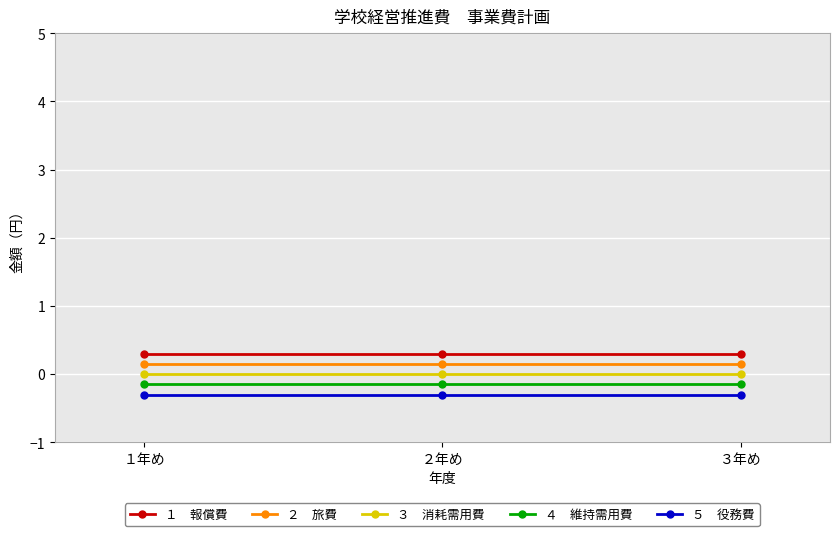

Reading right to left, list all the values displayed in this chart.

１　報償費: ３年め=0.3	２年め=0.3	１年め=0.3
２　旅費: ３年め=0.1	２年め=0.1	１年め=0.1
３　消耗需用費: ３年め=0.0	２年め=0.0	１年め=0.0
４　維持需用費: ３年め=-0.1	２年め=-0.1	１年め=-0.1
５　役務費: ３年め=-0.3	２年め=-0.3	１年め=-0.3